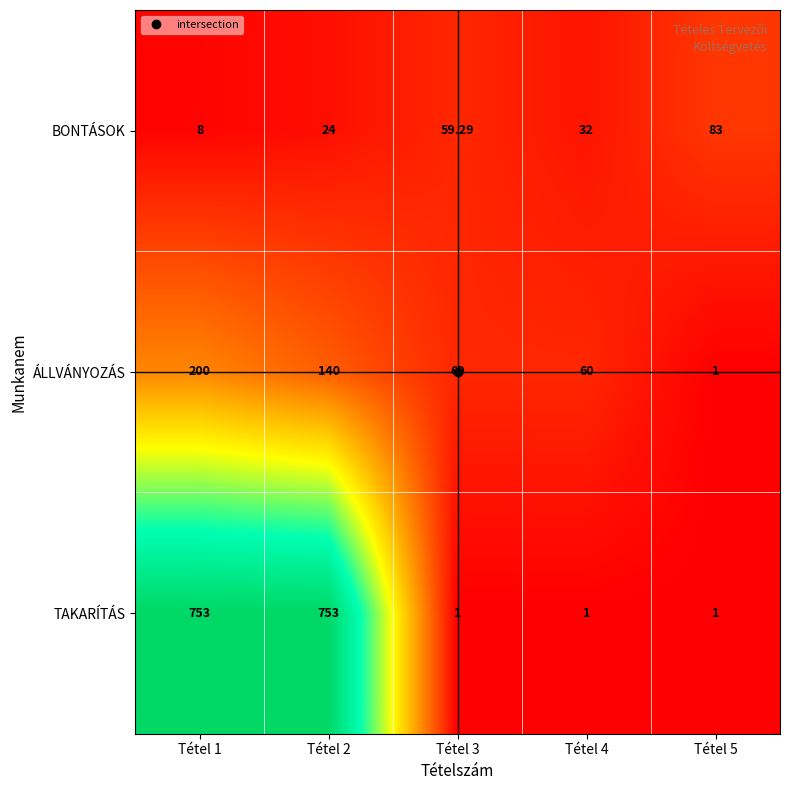

List the series in order of their overall mean, lowest first.

BONTÁSOK, ÁLLVÁNYOZÁS, TAKARÍTÁS